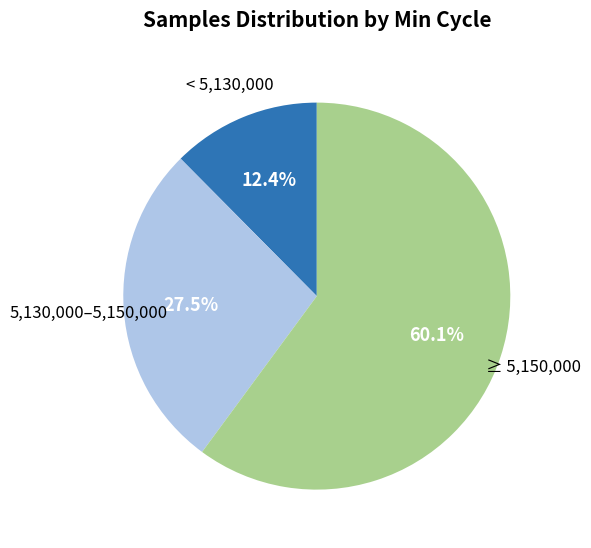

Does any single category account for the majority?

Yes